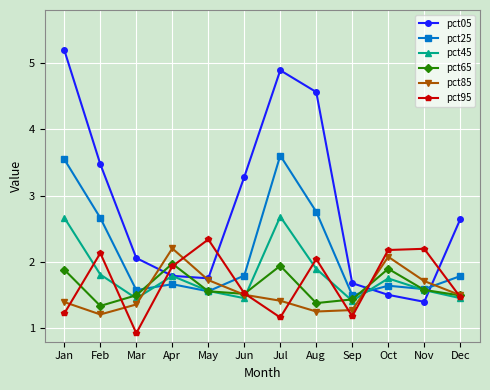

Is the value of pct45 at Mar greater than the value of pct95 at Sep?

Yes